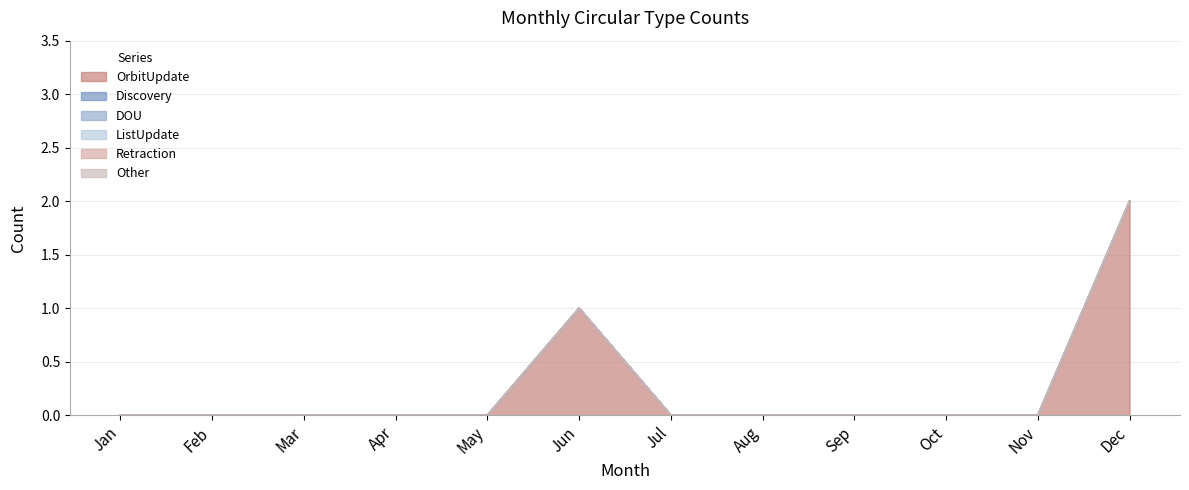

Rank the categories by OrbitUpdate value from highest to lowest.

Dec, Jun, Jan, Feb, Mar, Apr, May, Jul, Aug, Sep, Oct, Nov